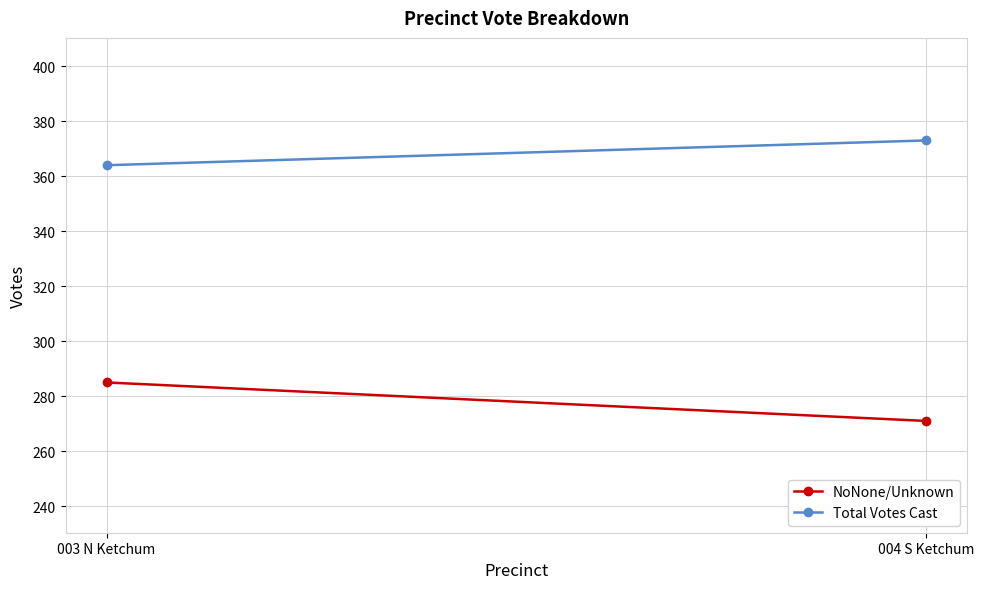

What is the label of the 2nd point from the left?

004 S Ketchum